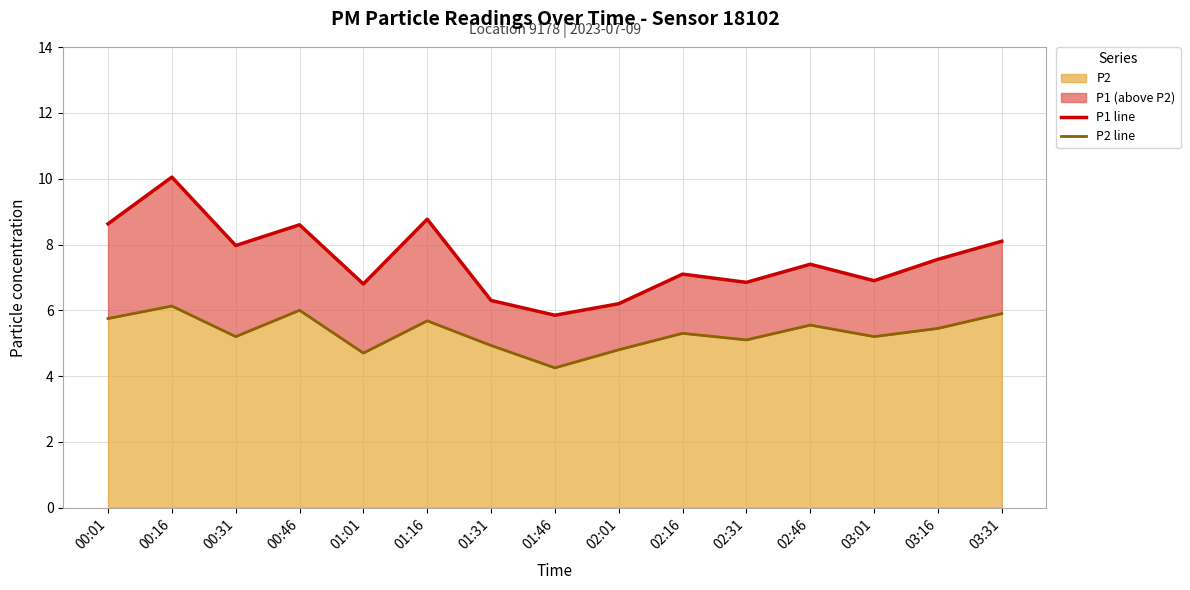

At which label does P2 reach its minimum?

01:46